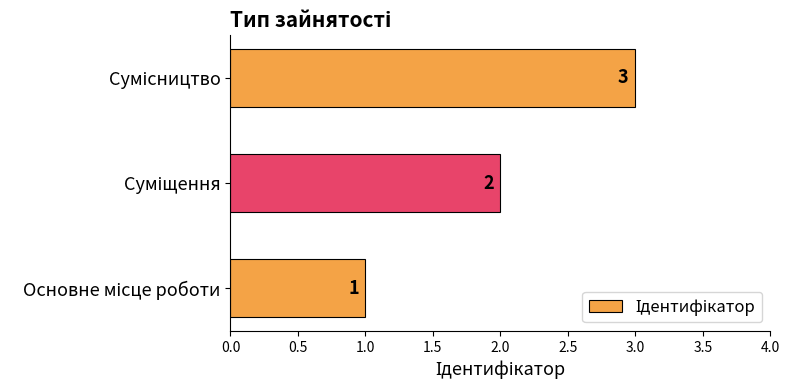

How many values are between 1 and 3?

3